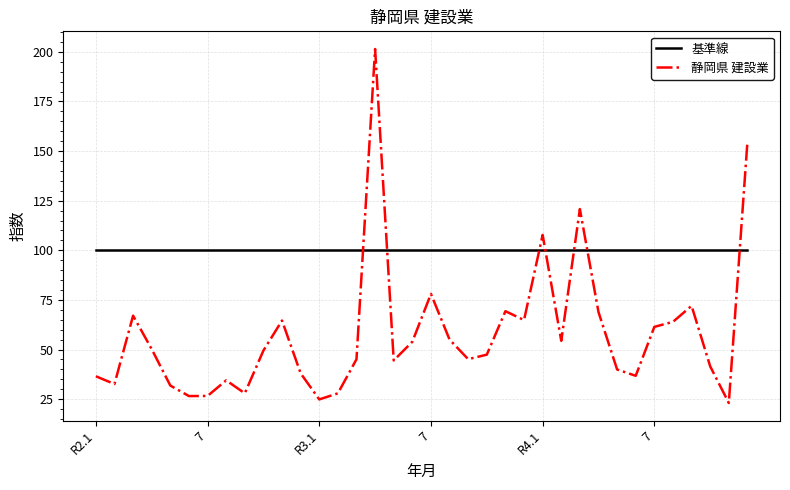

What are all the series names shown in the legend?

基準線, 静岡県 建設業